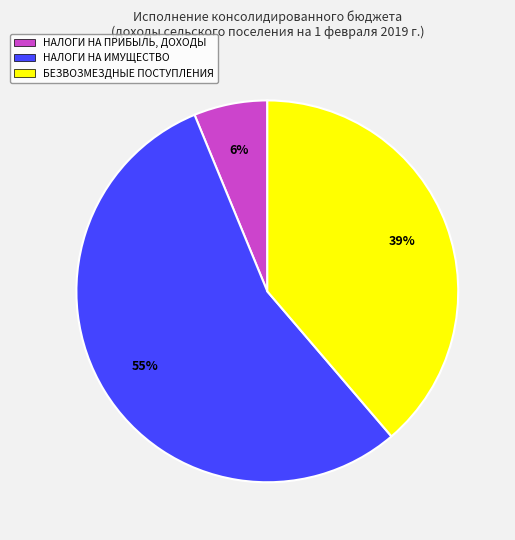

Combined, do БЕЗВОЗМЕЗДНЫЕ ПОСТУПЛЕНИЯ and НАЛОГИ НА ПРИБЫЛЬ, ДОХОДЫ account for over 50%?

No